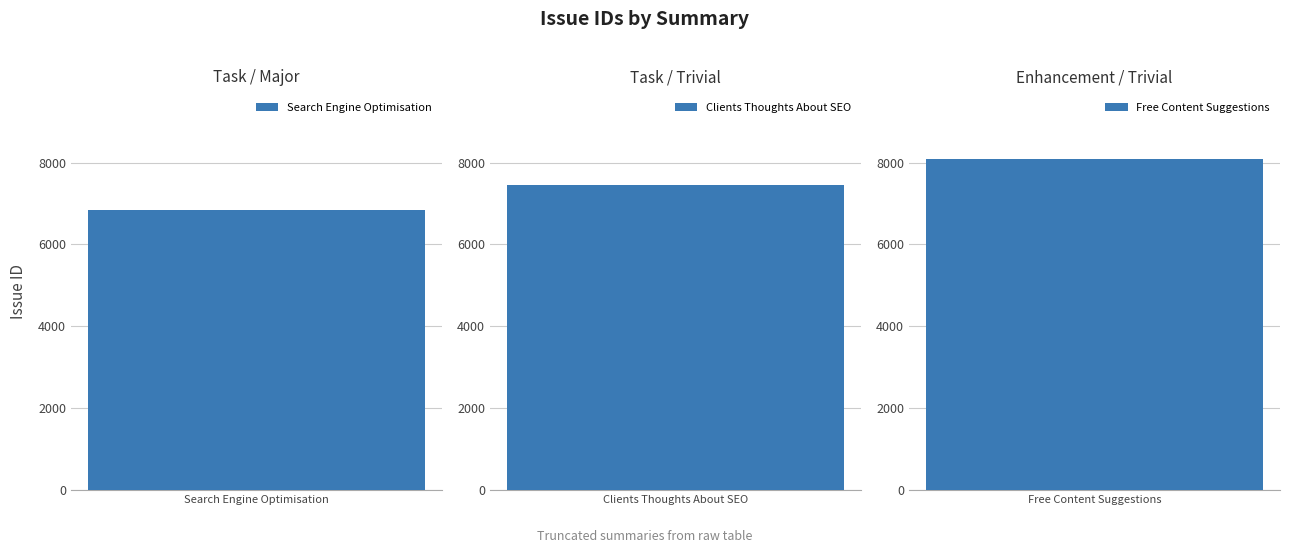

Rank the categories by value from lowest to highest.

Search Engine Optimisation, Clients Thoughts About SEO, Free Content Suggestions